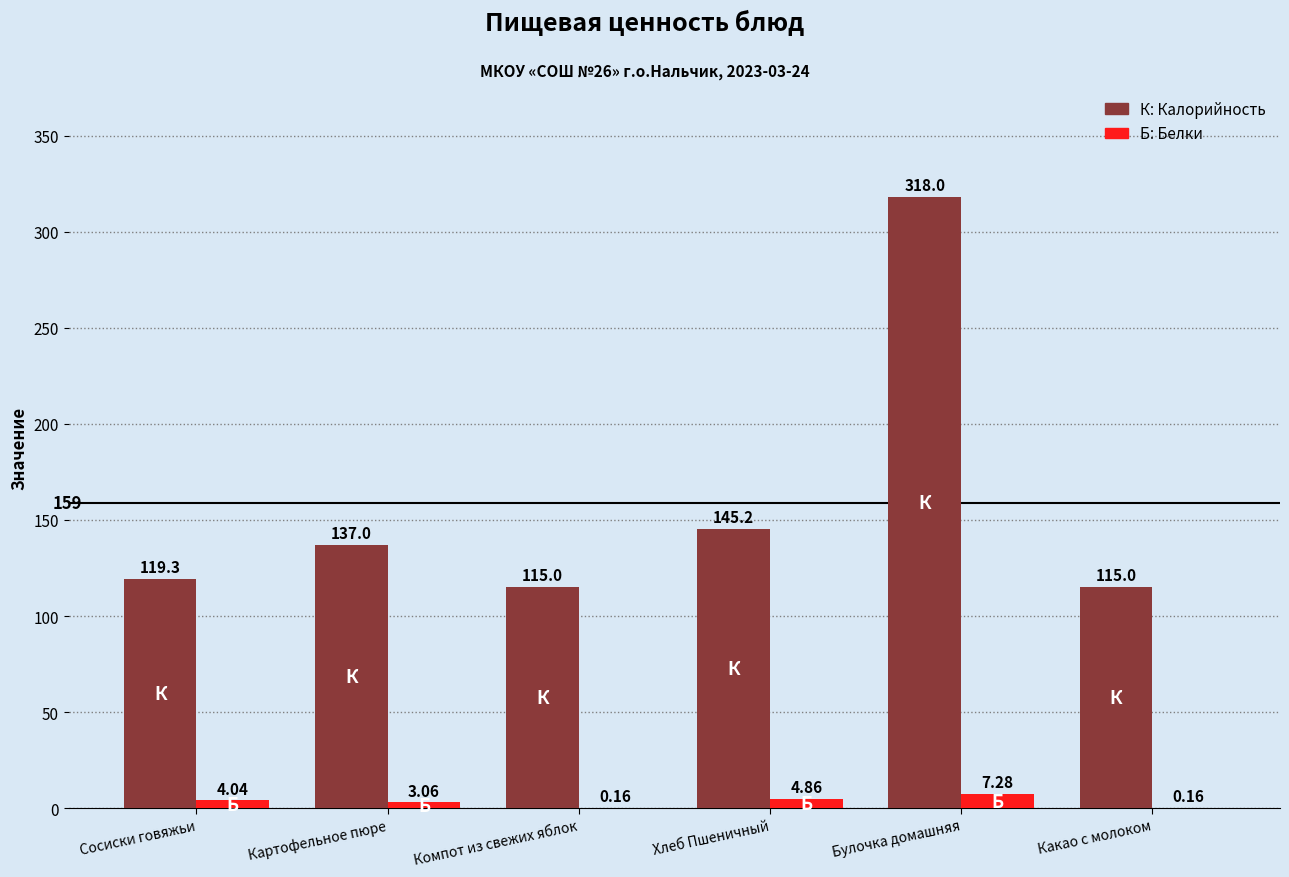

At which category does the chart reach its peak across all series?

Булочка домашняя